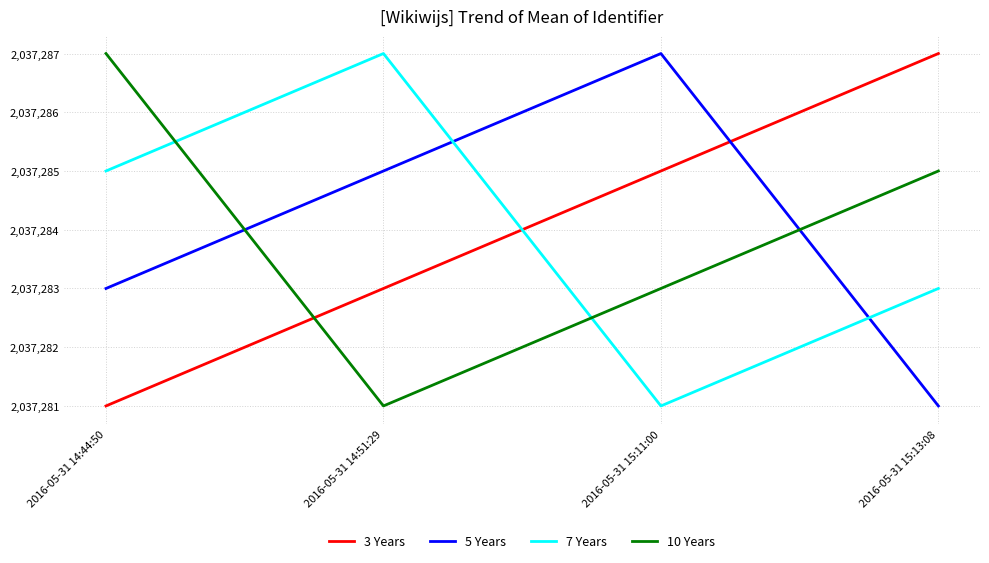

What are all the series names shown in the legend?

3 Years, 5 Years, 7 Years, 10 Years